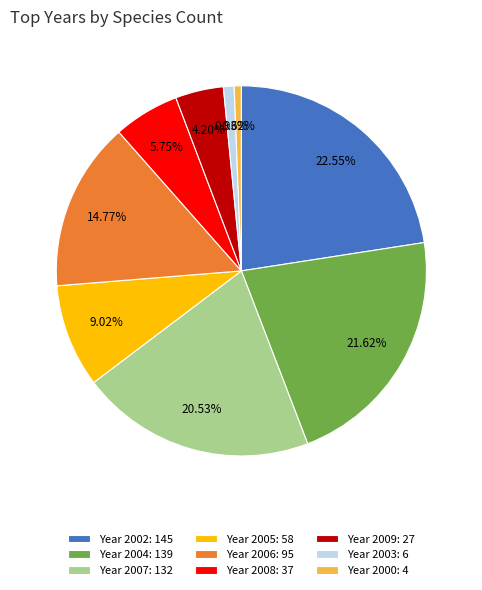

Which has a higher value, Year 2008: 37 or Year 2005: 58?

Year 2005: 58